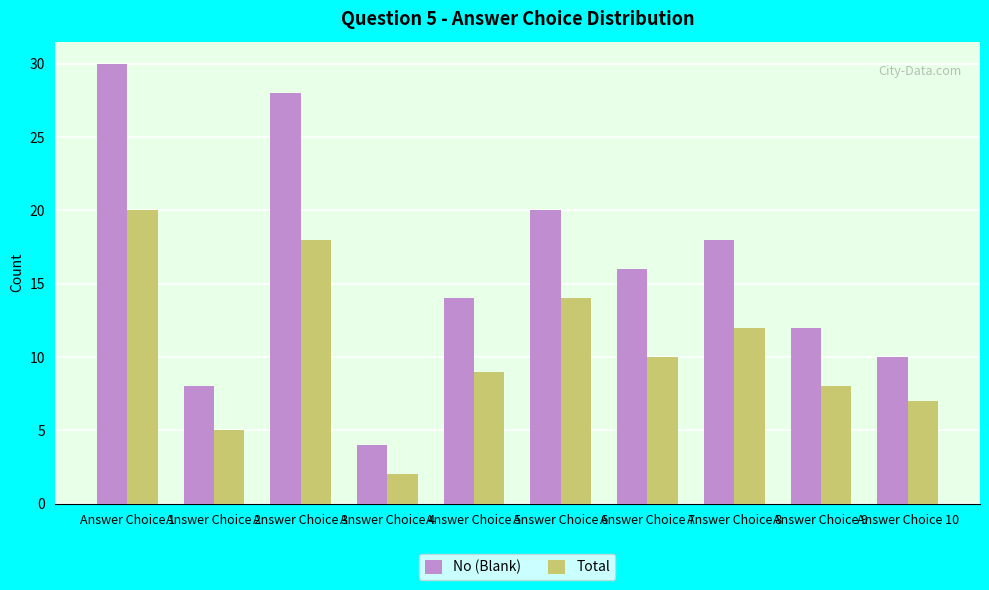

What is the difference between the second highest and second lowest values in the No (Blank) series?

20